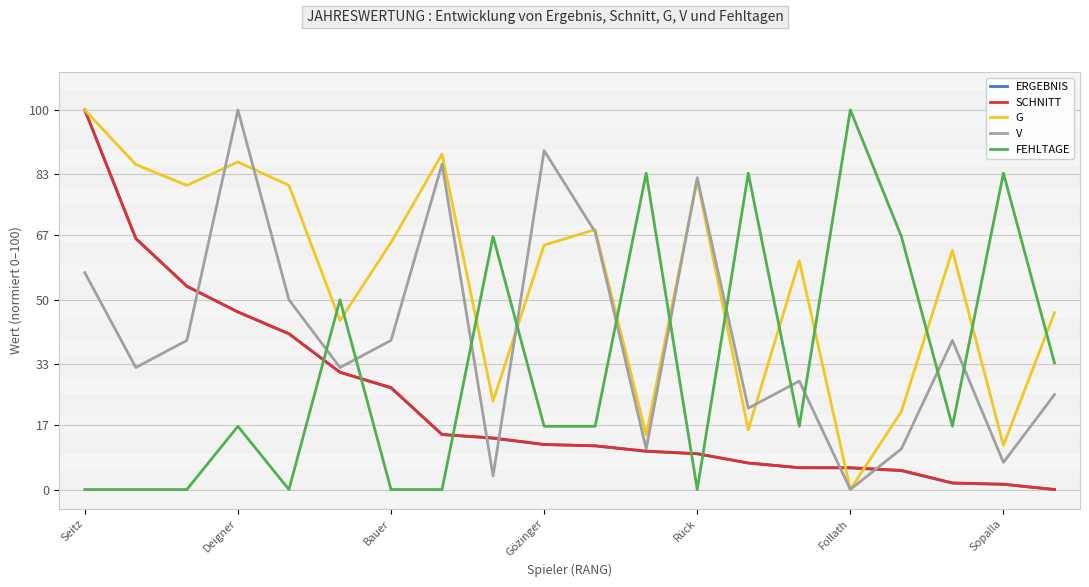

What is the maximum value shown in the chart?

100.0